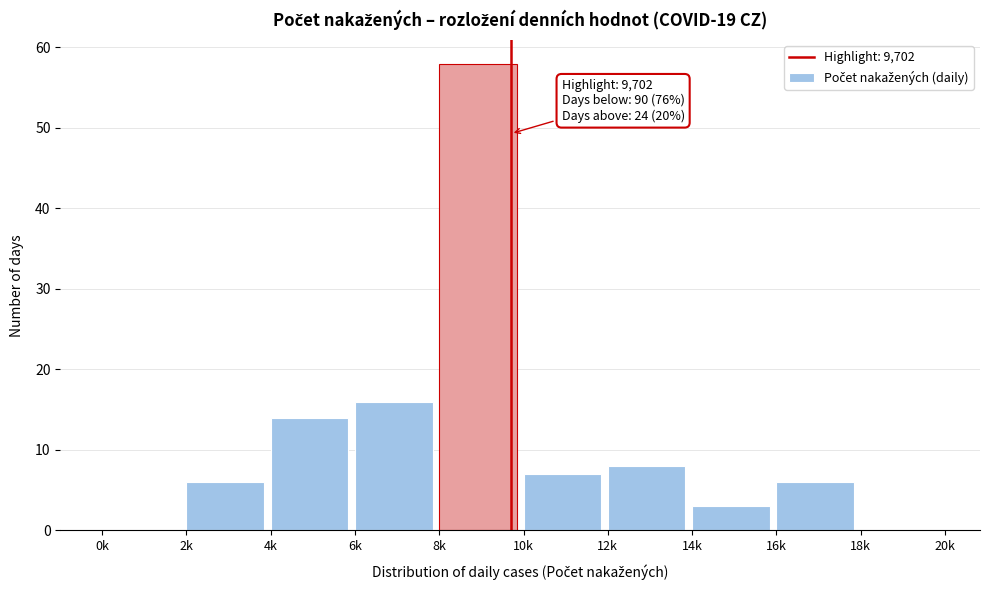

Reading right to left, transcribe all the data shown in this chart.

18k=0	16k=6	14k=3	12k=8	10k=7	8k=58	6k=16	4k=14	2k=6	0k=0